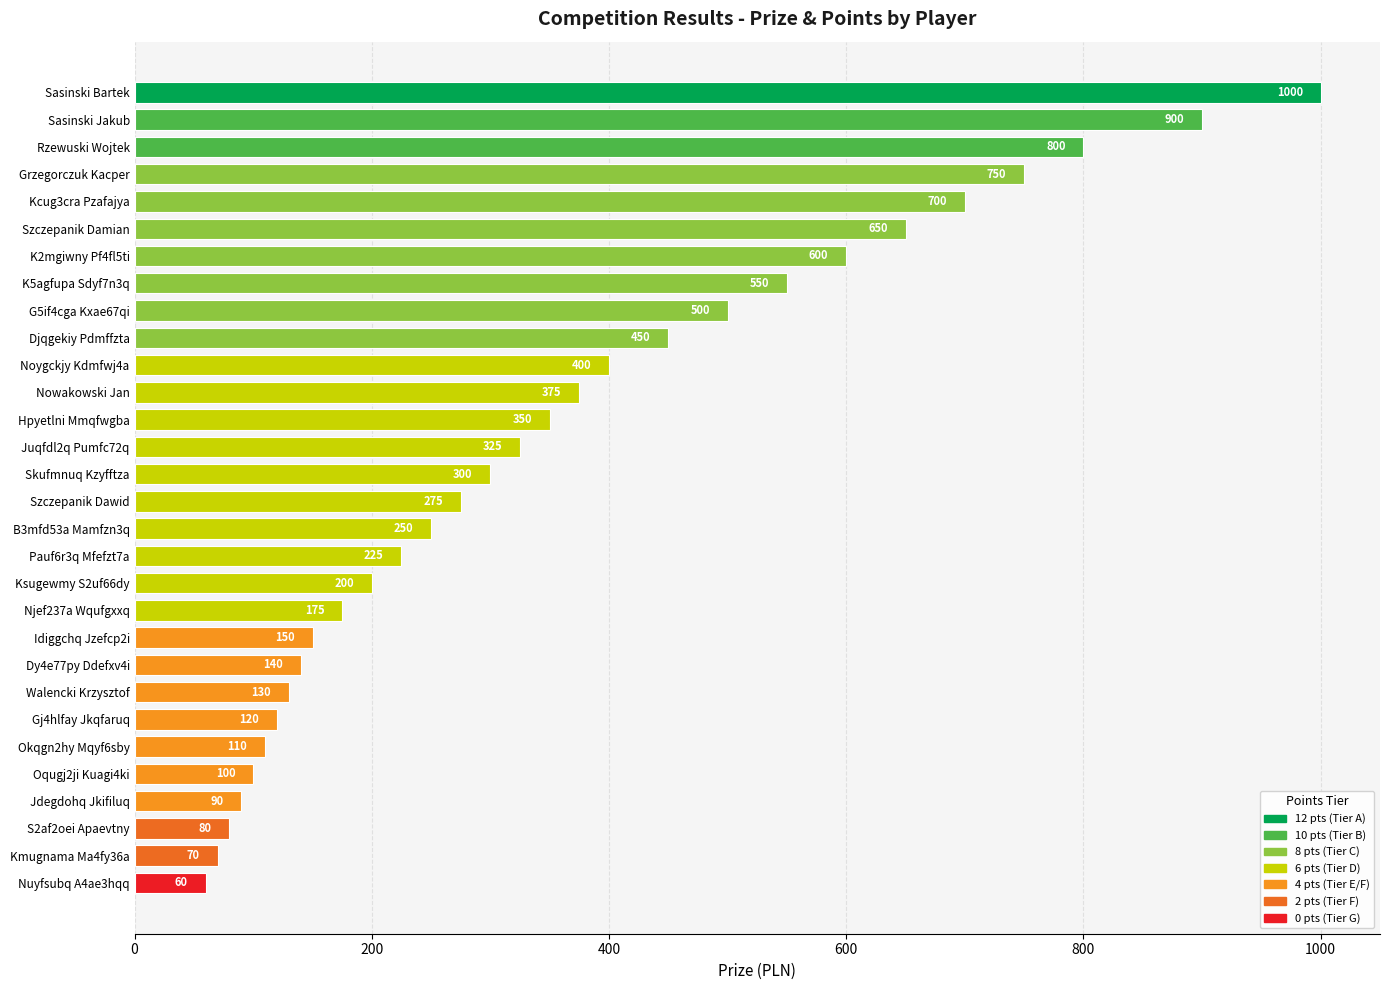

What is the label of the 7th bar from the bottom?

Gj4hlfay Jkqfaruq